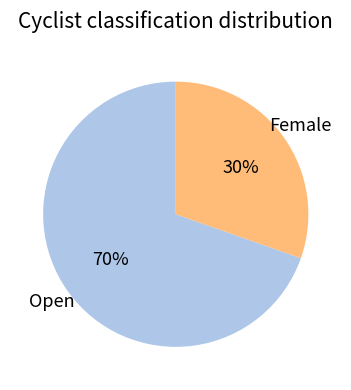

Is there a majority slice in this chart?

Yes